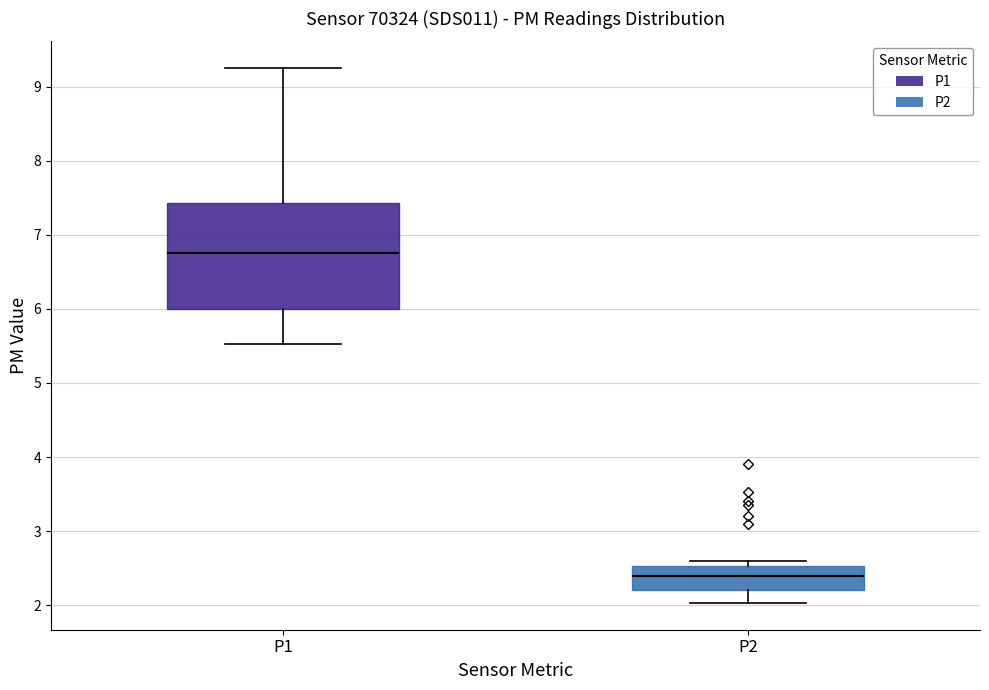

Which box is the tallest, from its lower edge to its upper edge?

P1